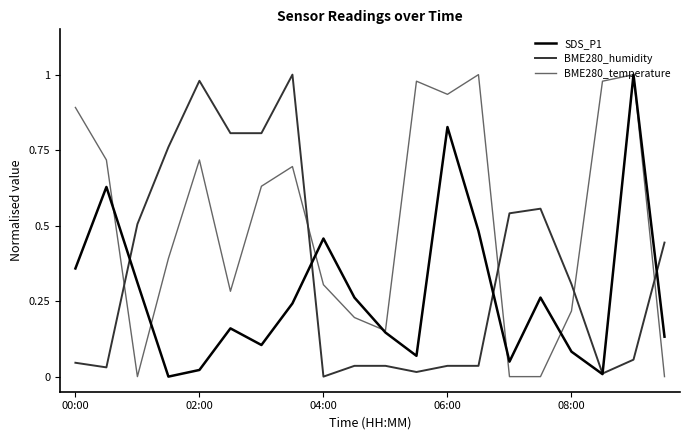

List the series in order of their overall mean, highest first.

BME280_temperature, BME280_humidity, SDS_P1